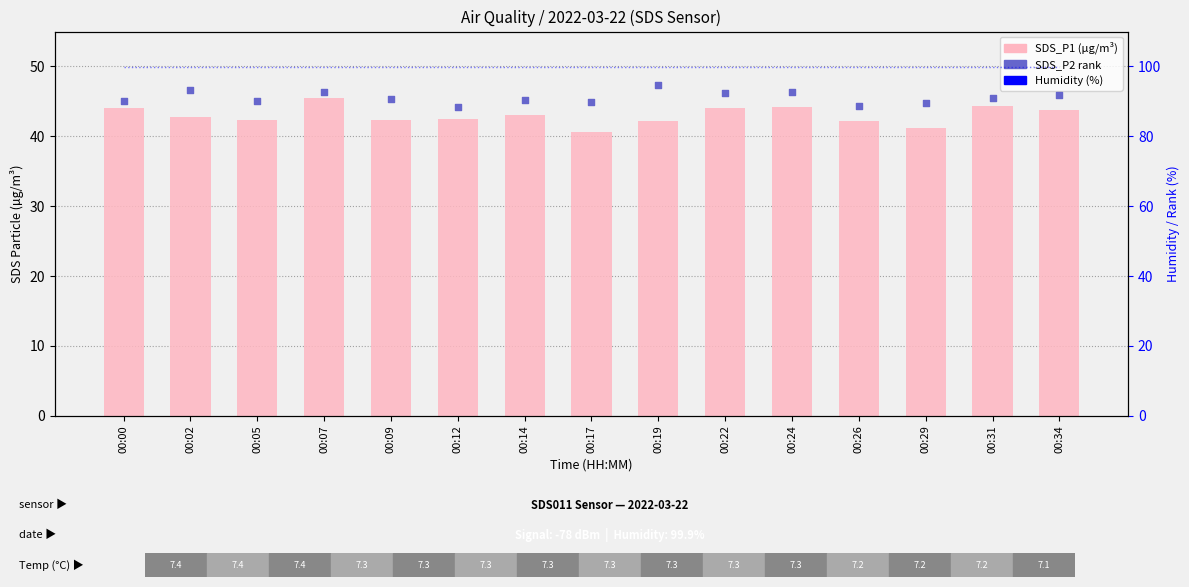

Which series contains the highest Y value?

Humidity